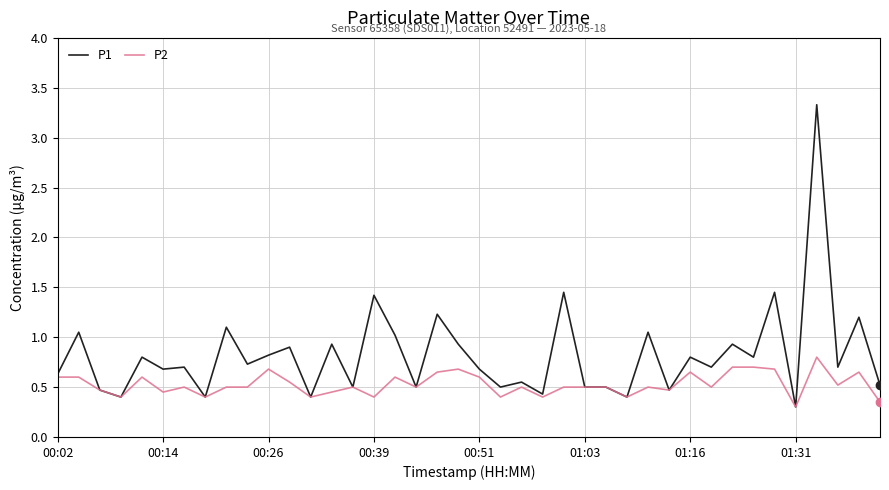

Rank the series by their maximum value, from lowest to highest.

P2, P1